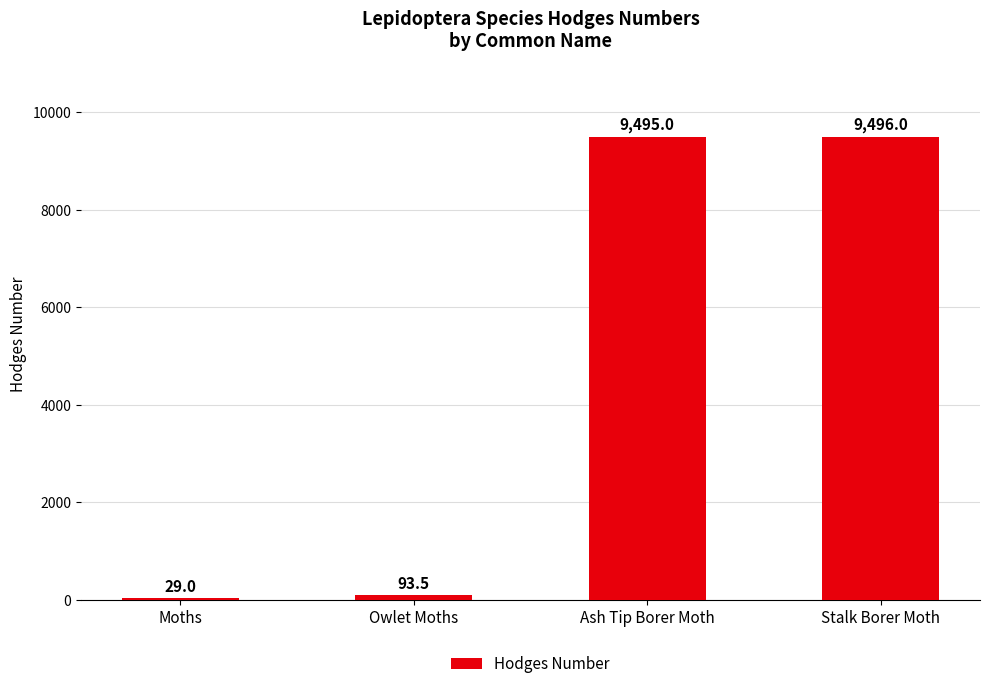

How many categories are shown in the chart?

4